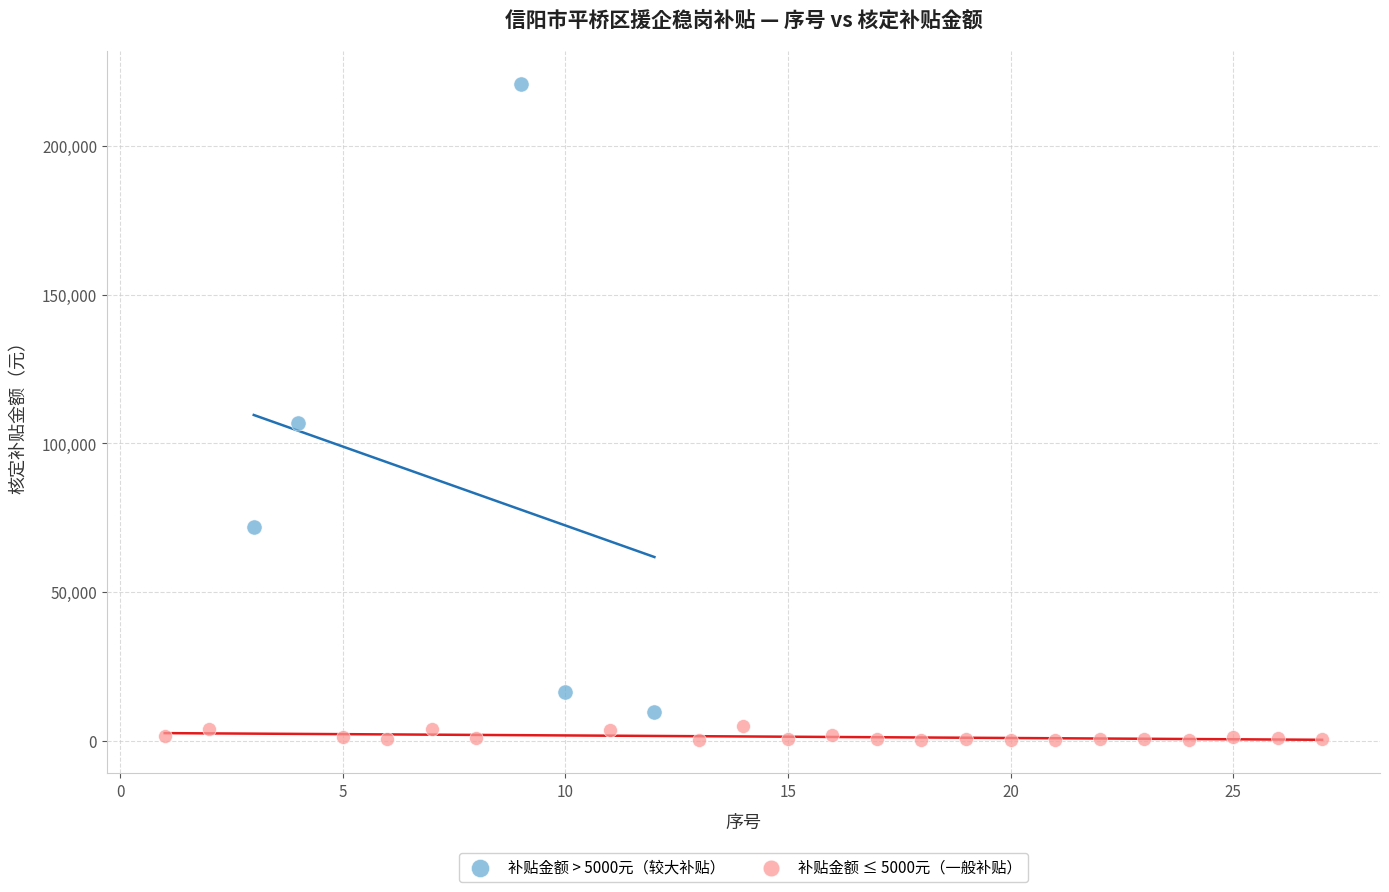

What are all the series names shown in the legend?

补贴金额 > 5000元（较大补贴）, 补贴金额 ≤ 5000元（一般补贴）